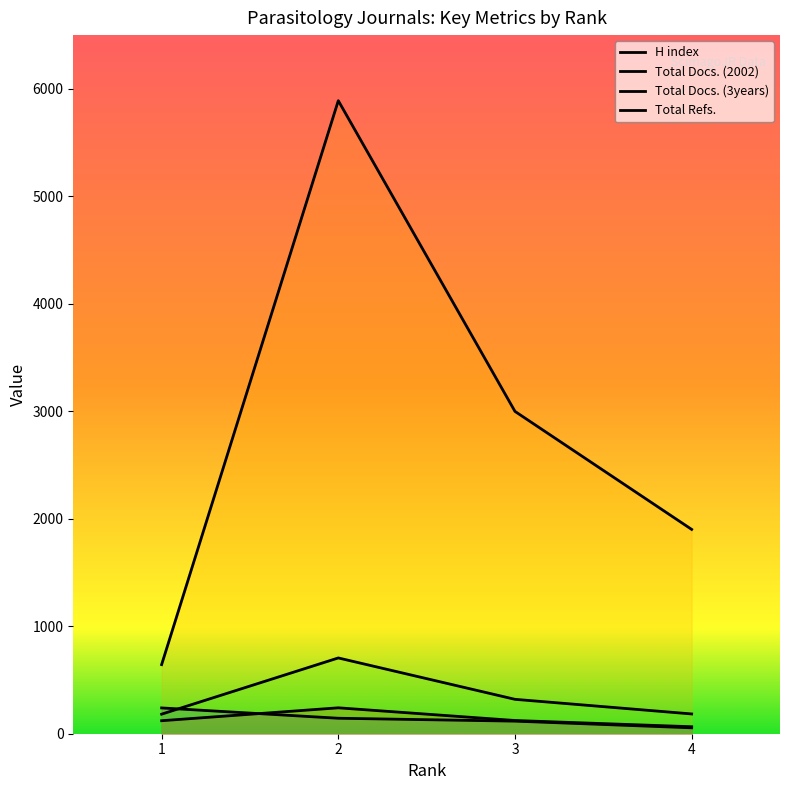

Does the chart display data point markers on the line(s)?

No